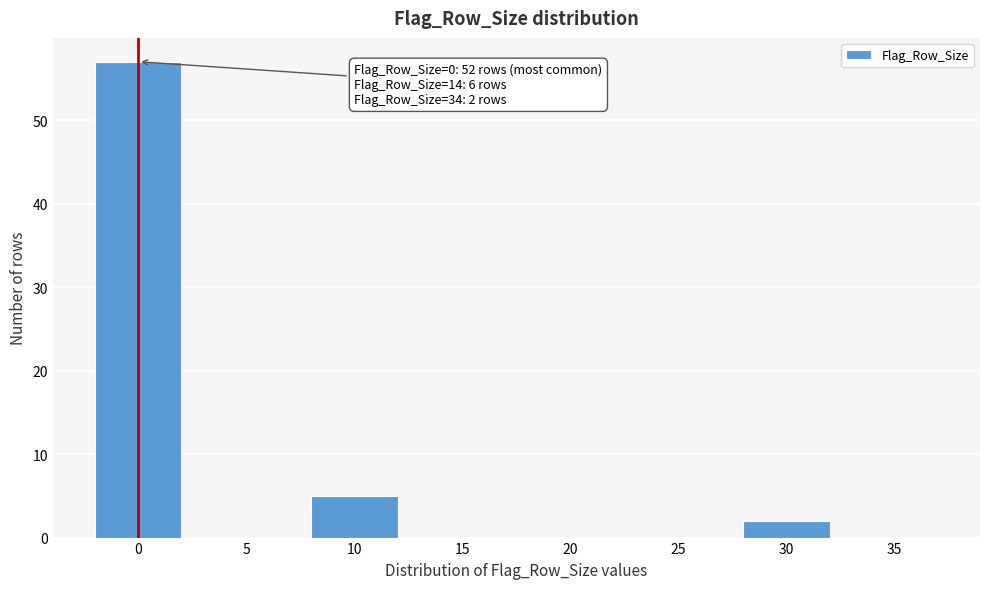

Reading left to right, transcribe all the data shown in this chart.

0=57	5=0	10=5	15=0	20=0	25=0	30=2	35=0